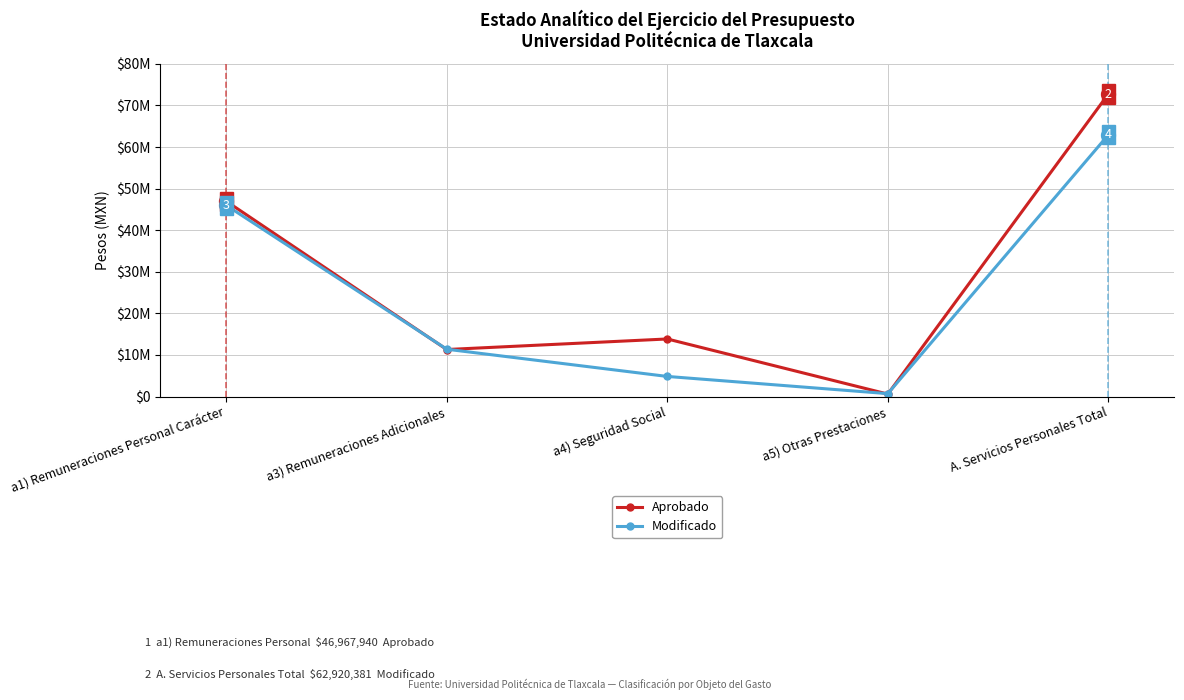

Between a4) Seguridad Social and a5) Otras Prestaciones, which series saw the biggest shift?

Aprobado